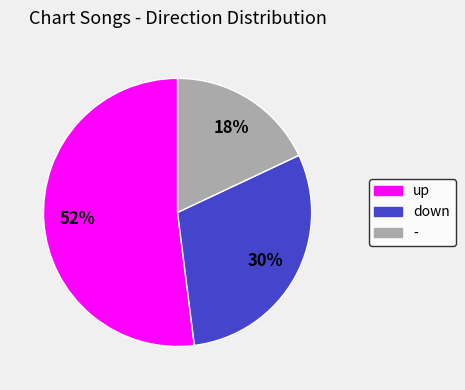

To the nearest percent, what is the difference between the largest and smallest slice percentages?

34%